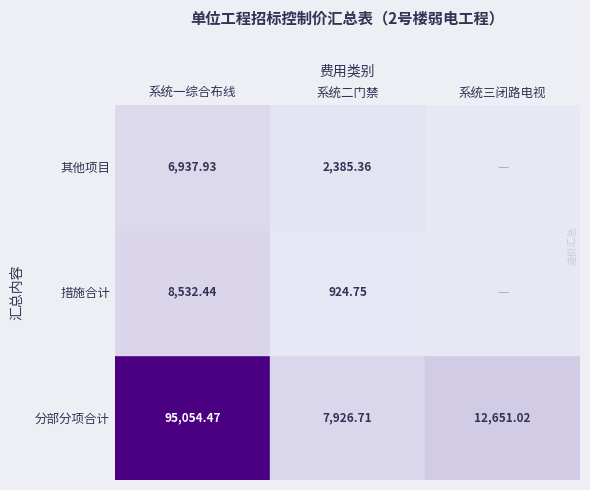

At which label does 分部分项合计 reach its peak?

系统一综合布线